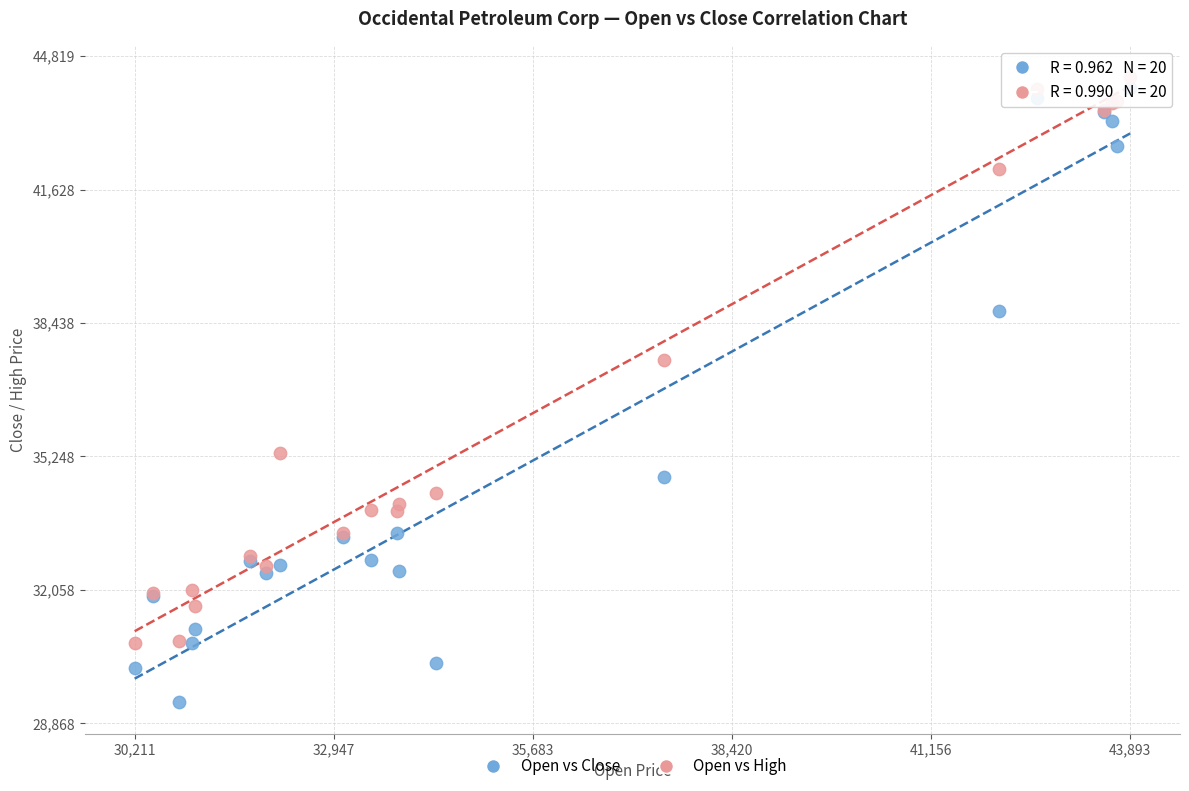

Which series has the largest Y range (max minus min)?

Open vs Close